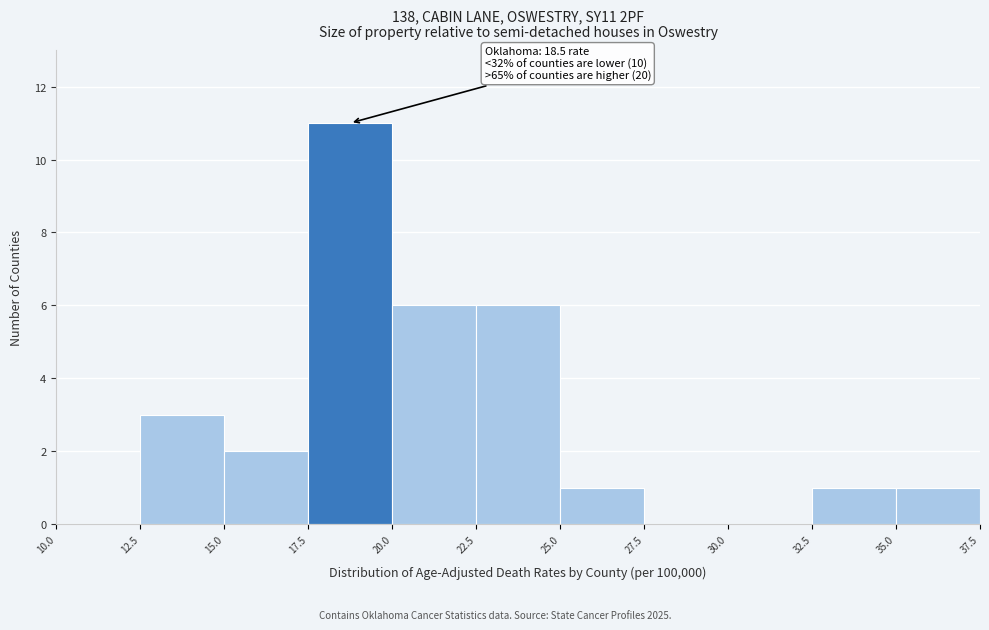

Which range on the x-axis has the tallest bar?

17.5 to 20.0